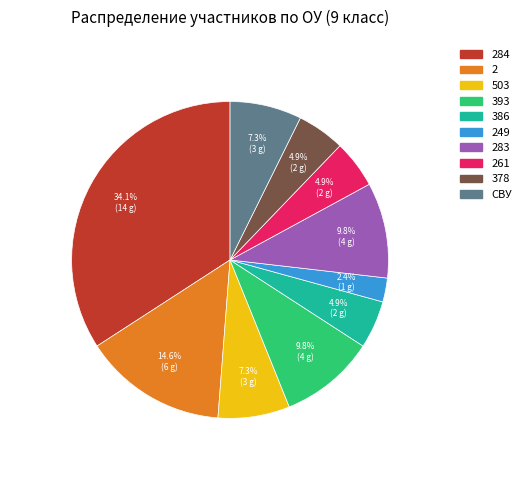

Is there a majority slice in this chart?

No